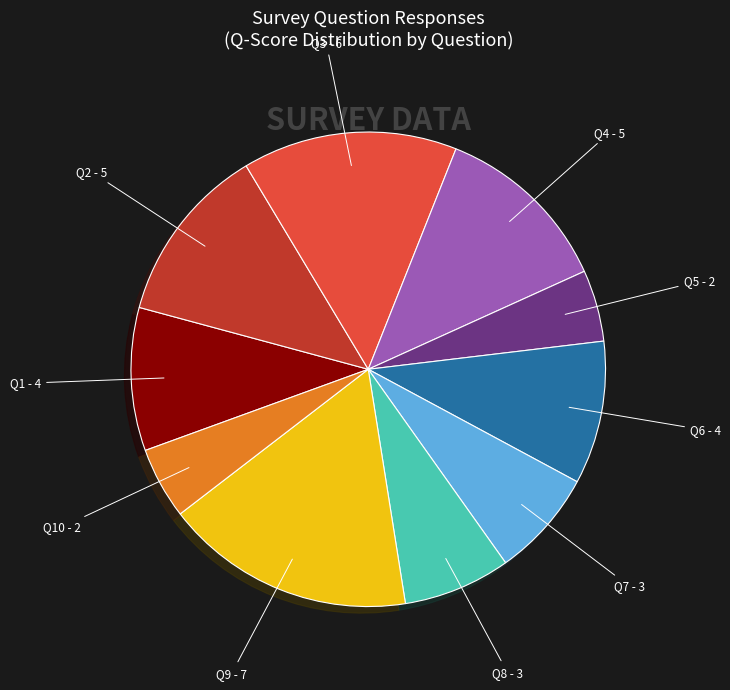

Does any single category account for the majority?

No